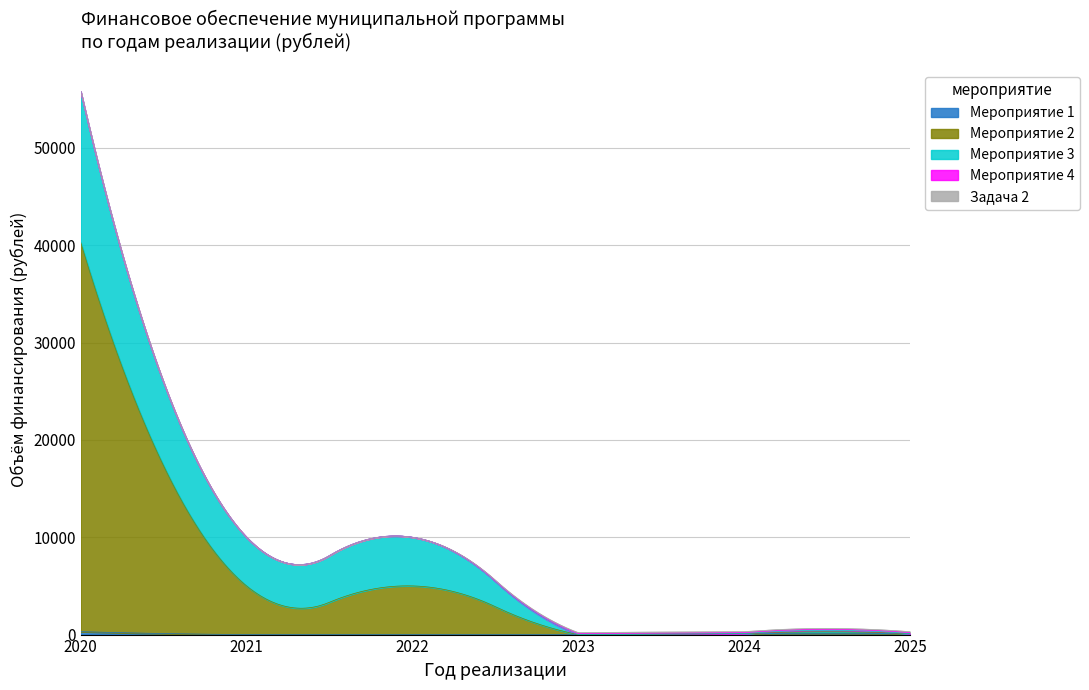

Which series has the largest total across all categories?

Мероприятие 2 (50000/40000/5000/5000/0/0/0)